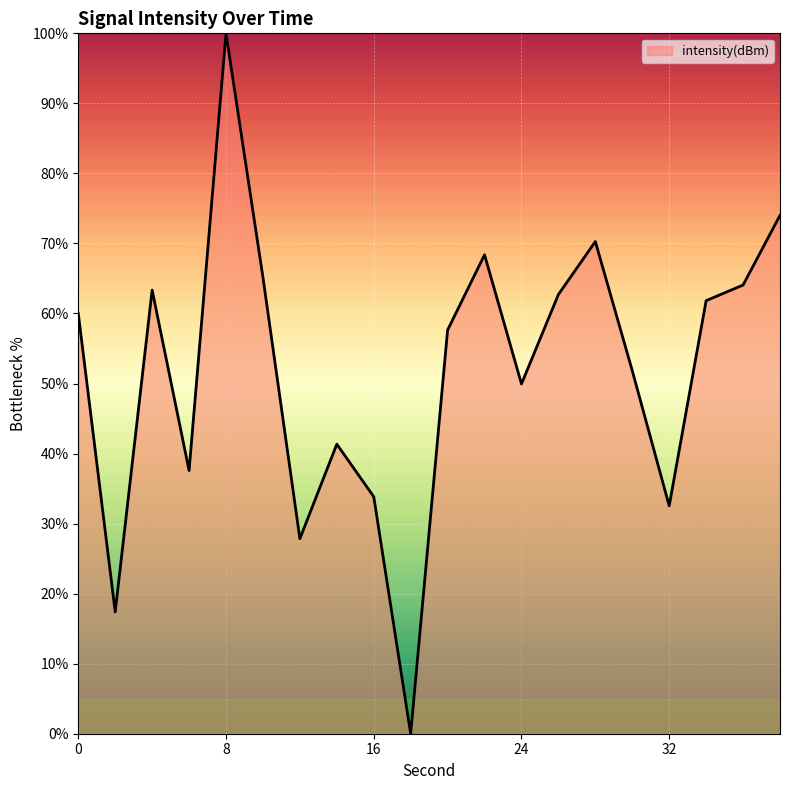

What is the difference between the maximum and minimum values?

100.0